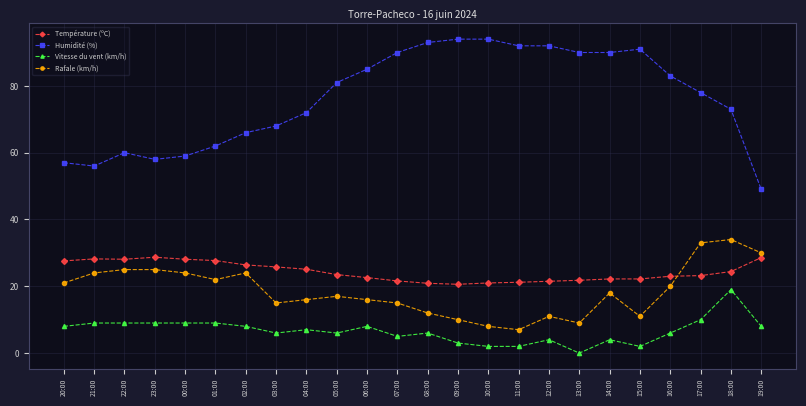

The Vitesse du vent (km/h) series shows 9.0 at 22:00. True or false?

True